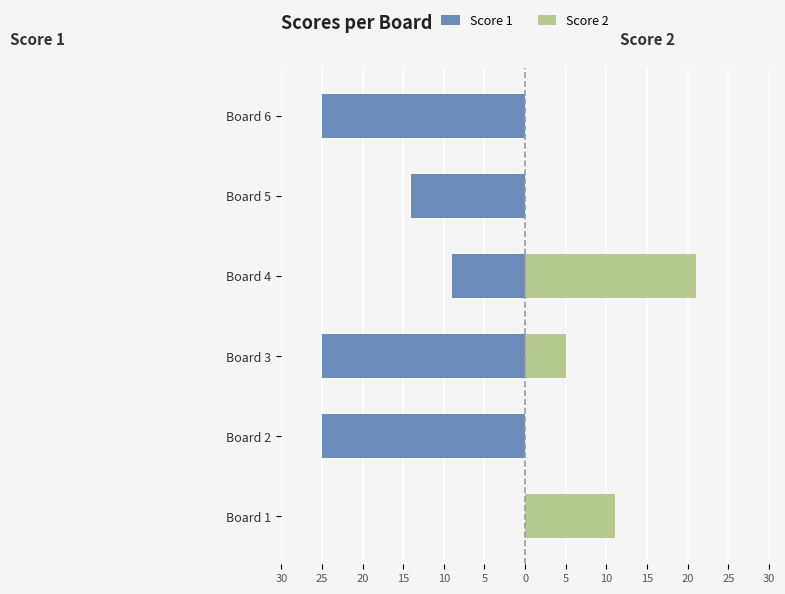

What is the difference between the second highest and minimum values in the Score 2 series?

11